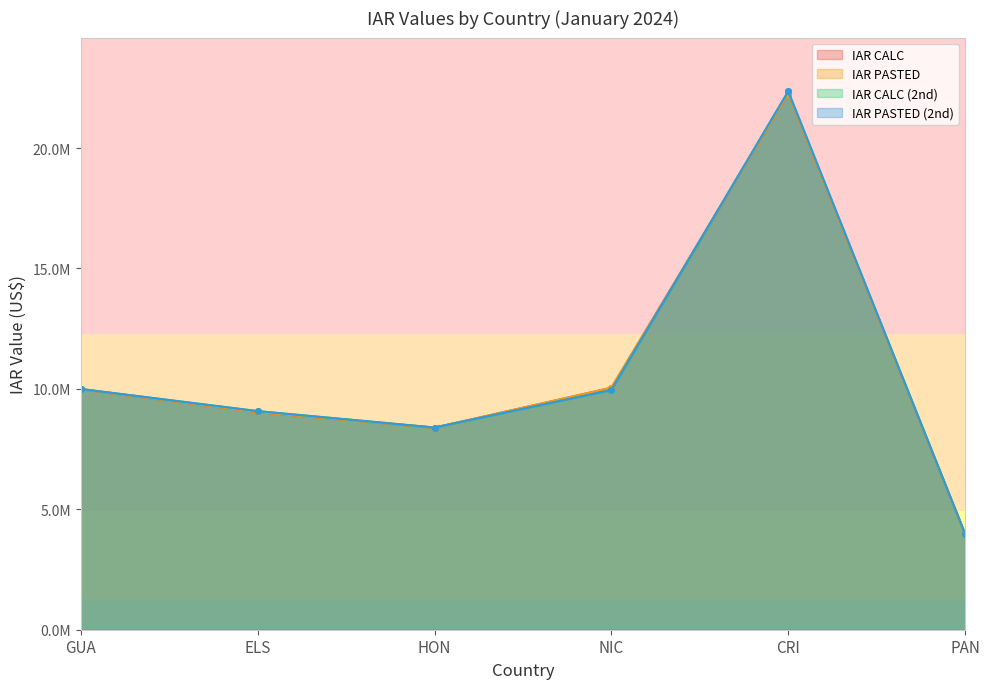

What is the value of the IAR PASTED point at the 6th from the left?

3981516.0